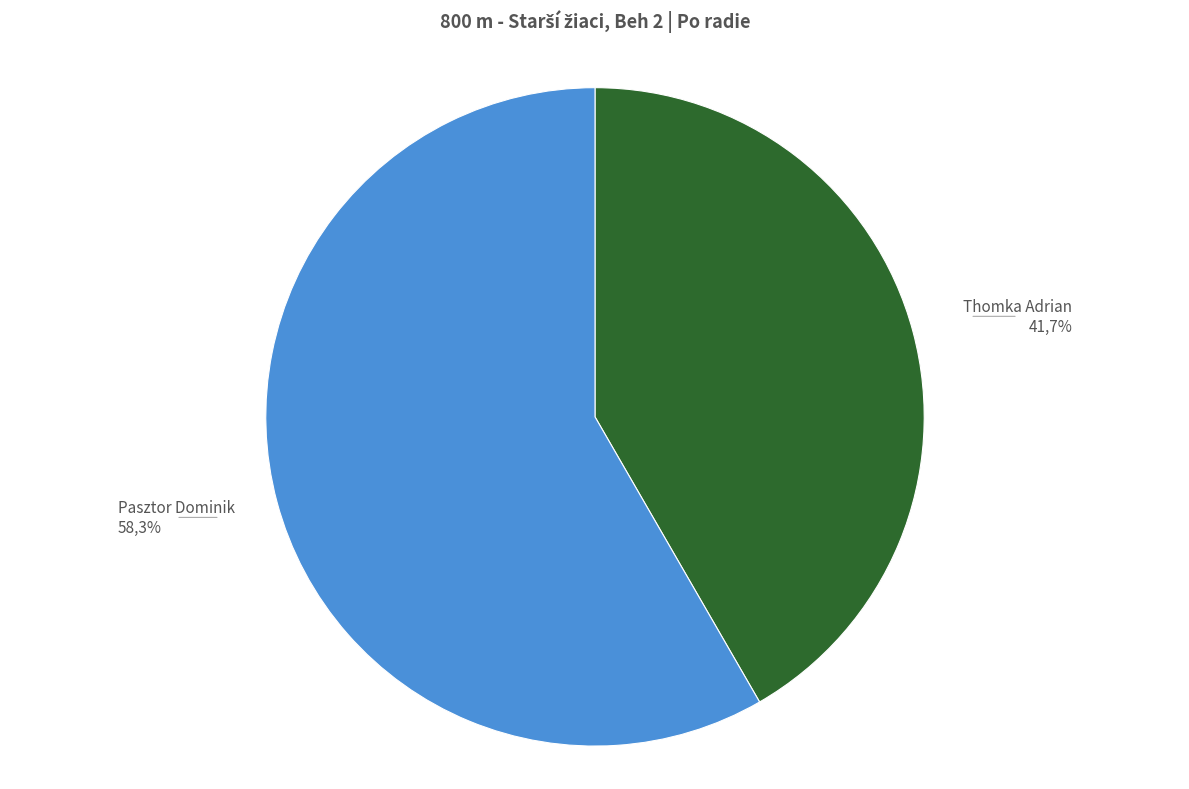

To the nearest percent, what is the difference between the Pasztor Dominik and Thomka Adrian slice percentages?

17%